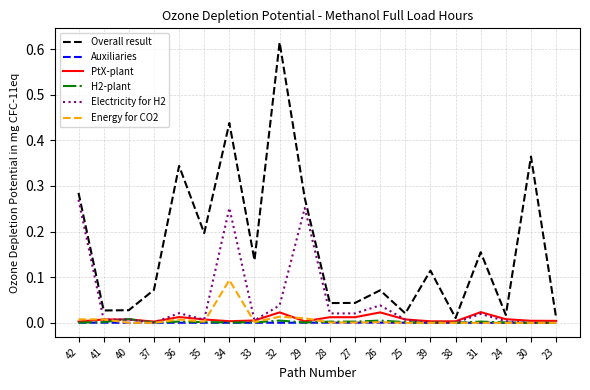

Between which two adjacent categories do H2-plant and Energy for CO2 first intersect?

41 and 40